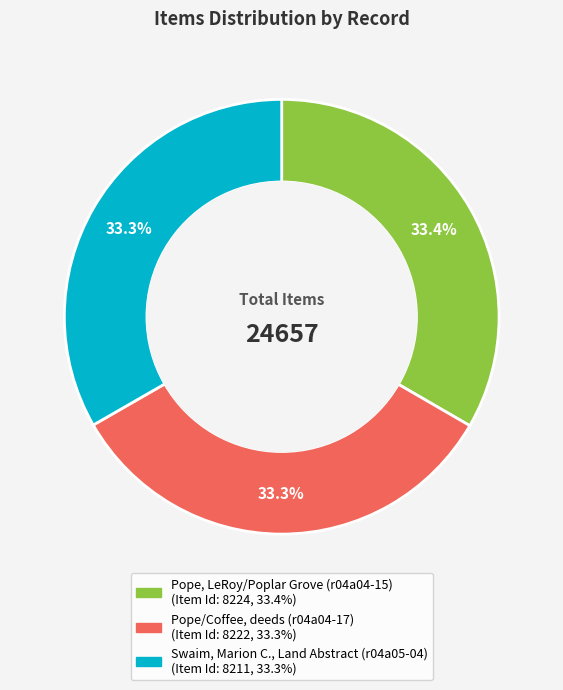

What is the ratio of the value at Pope/Coffee, deeds (r04a04-17) to the value at Swaim, Marion C., Land Abstract (r04a05-04)?

1.0